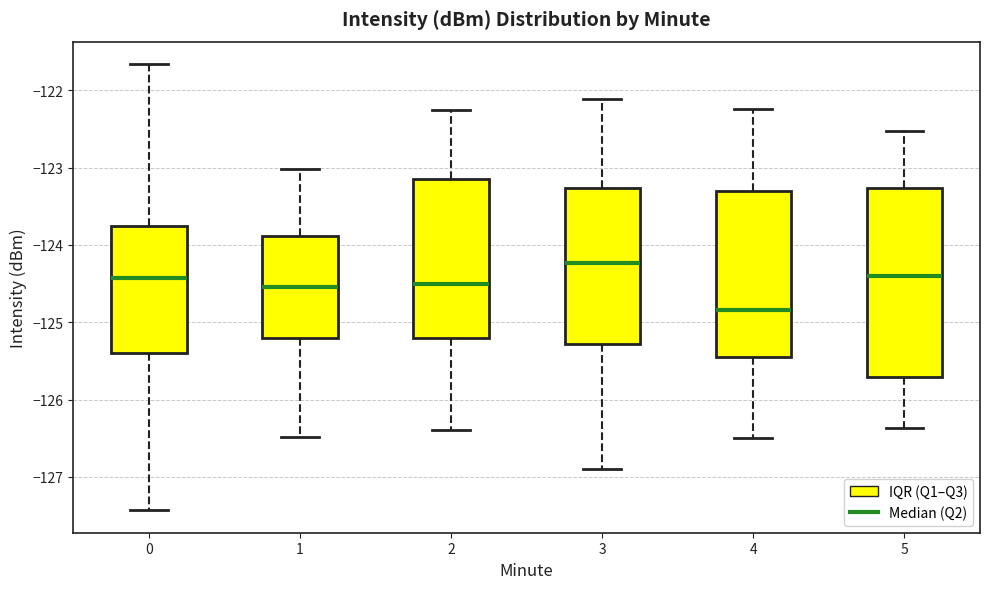

Comparing the boxes themselves (not the whiskers), which one is the tallest?

5